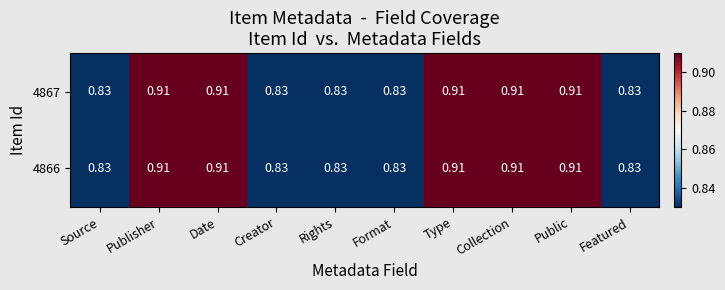

Which series has the largest range (max minus min)?

4867